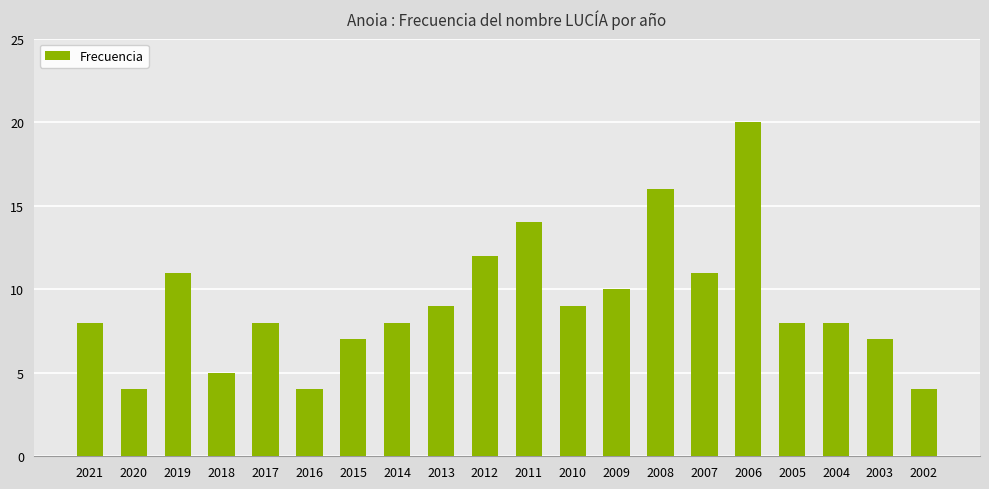

Reading right to left, what are all the values shown in this chart?

4	7	8	8	20	11	16	10	9	14	12	9	8	7	4	8	5	11	4	8